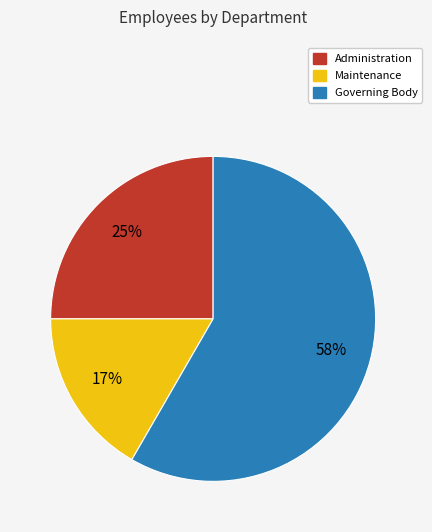

How many segments does this pie chart have?

3